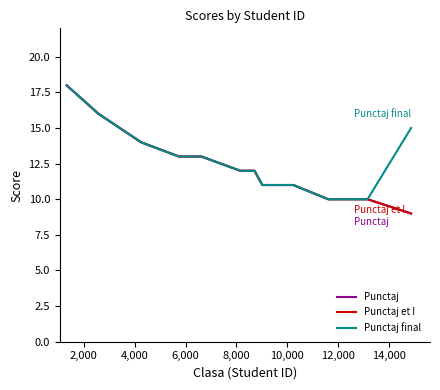

What is the sum of all Punctaj values?

173